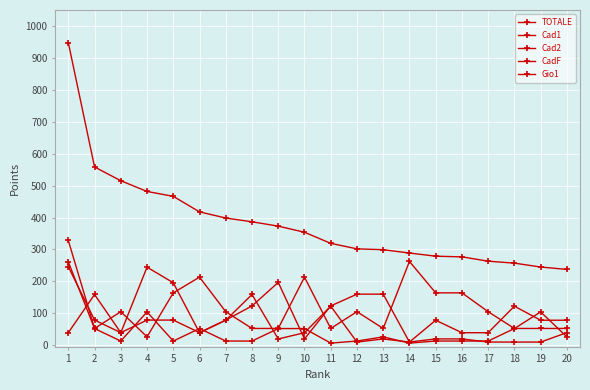

Is the value of Cad1 at 2 greater than the value of Gio1 at 2?

Yes